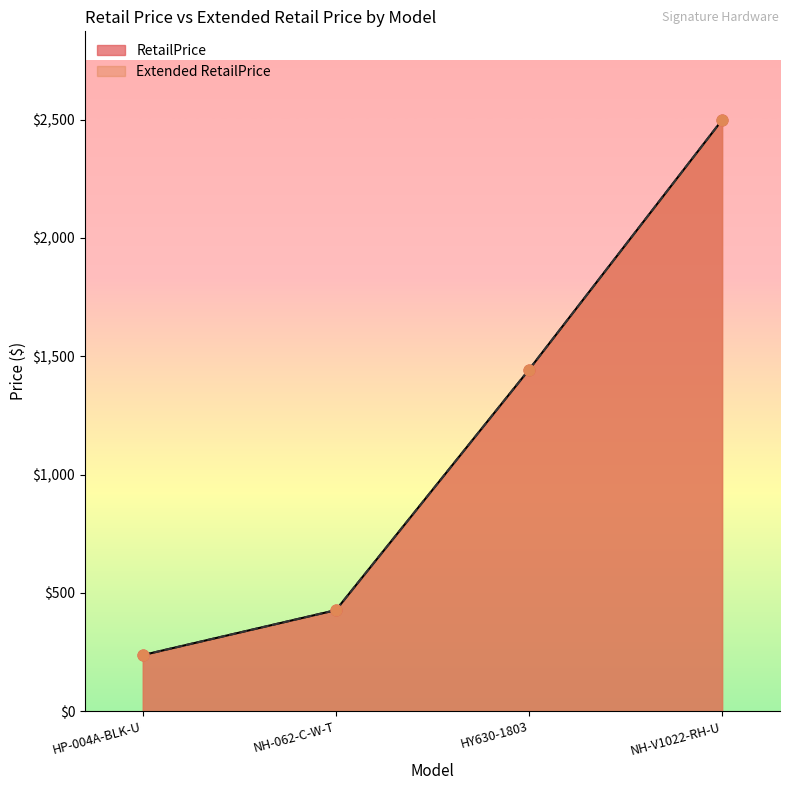

Is the value of RetailPrice at HY630-1803 greater than the value of Extended RetailPrice at NH-V1022-RH-U?

No